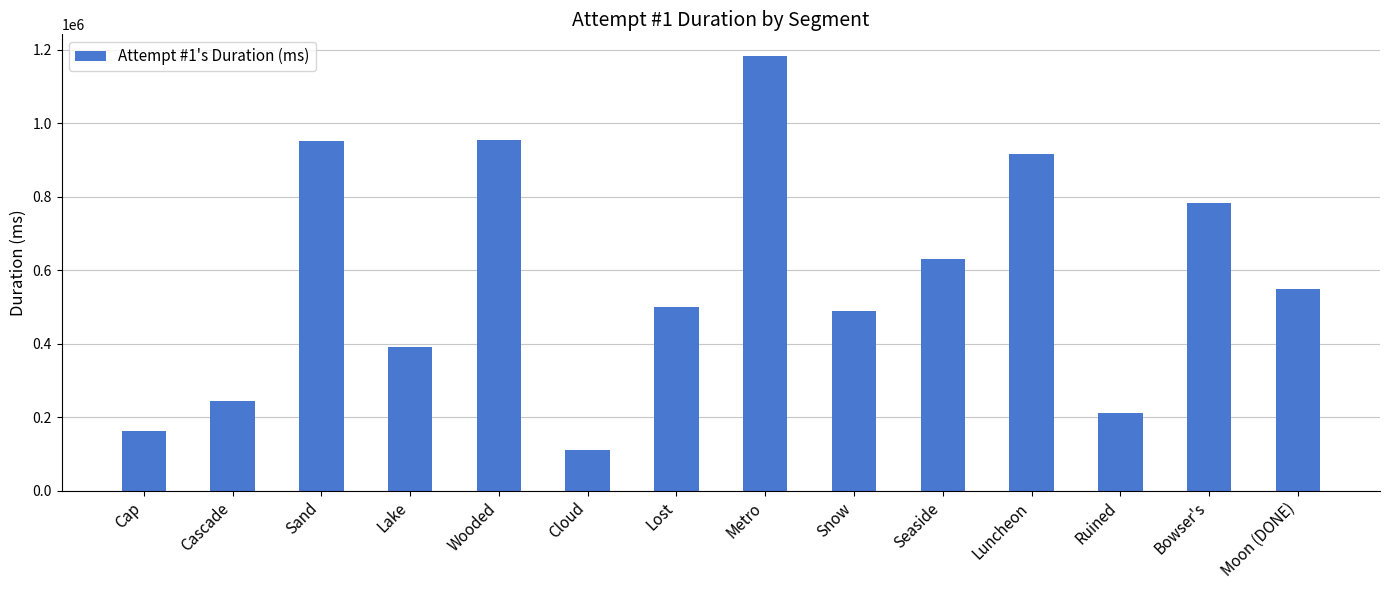

What is the maximum value shown in the chart?

1183022